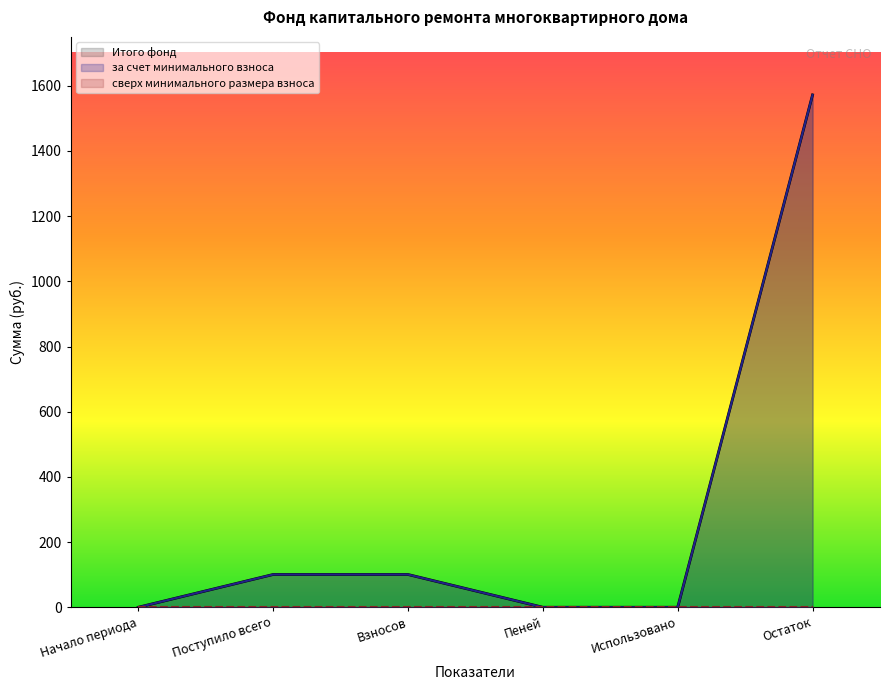

True or false: Итого фонд has more than 1 points higher than both neighbors.

False